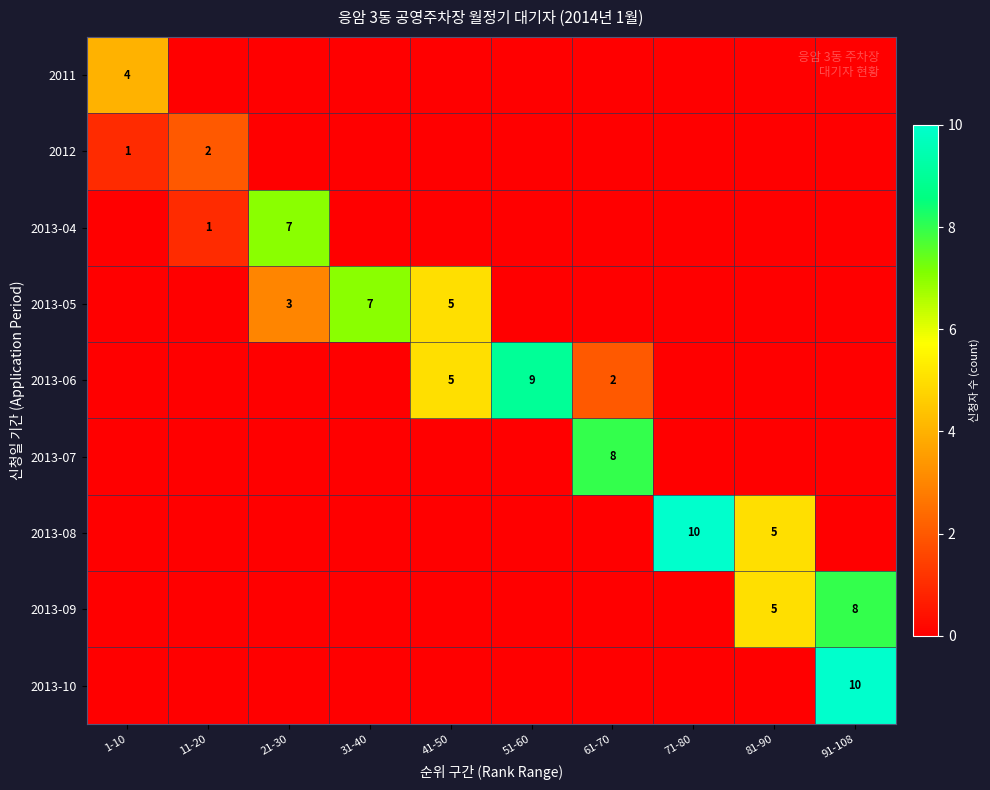

What is the greatest value displayed?

10